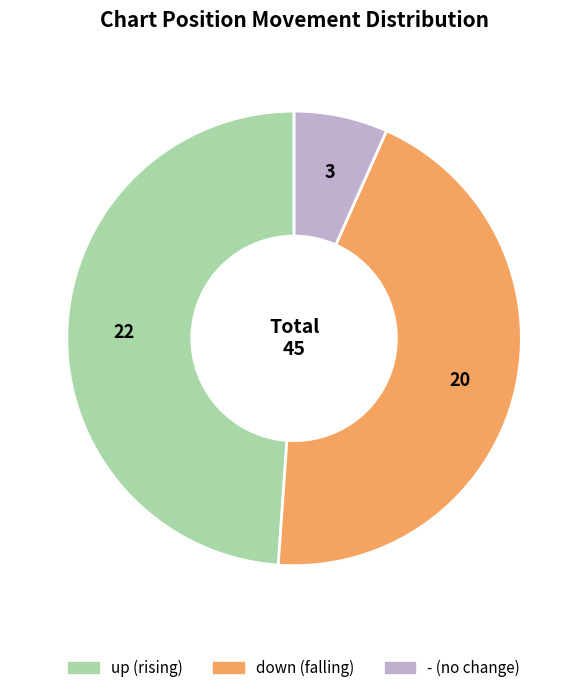

Does up represent more than half of the total?

No